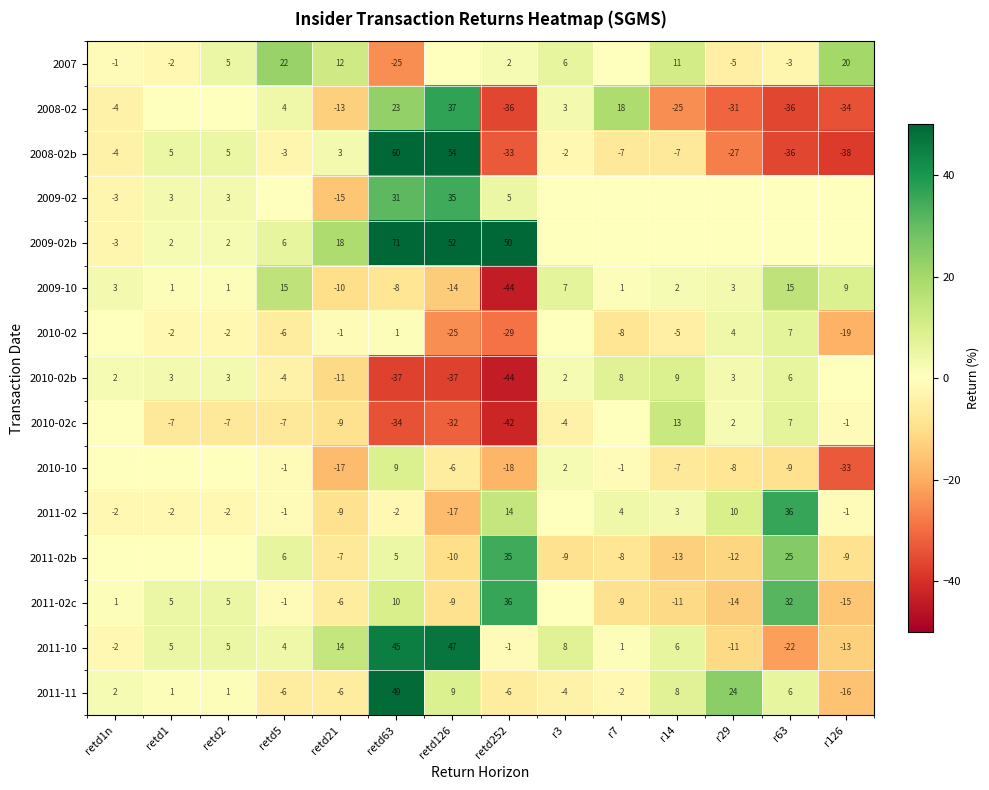

True or false: 2009-10 has a value of 2 at r29.

False